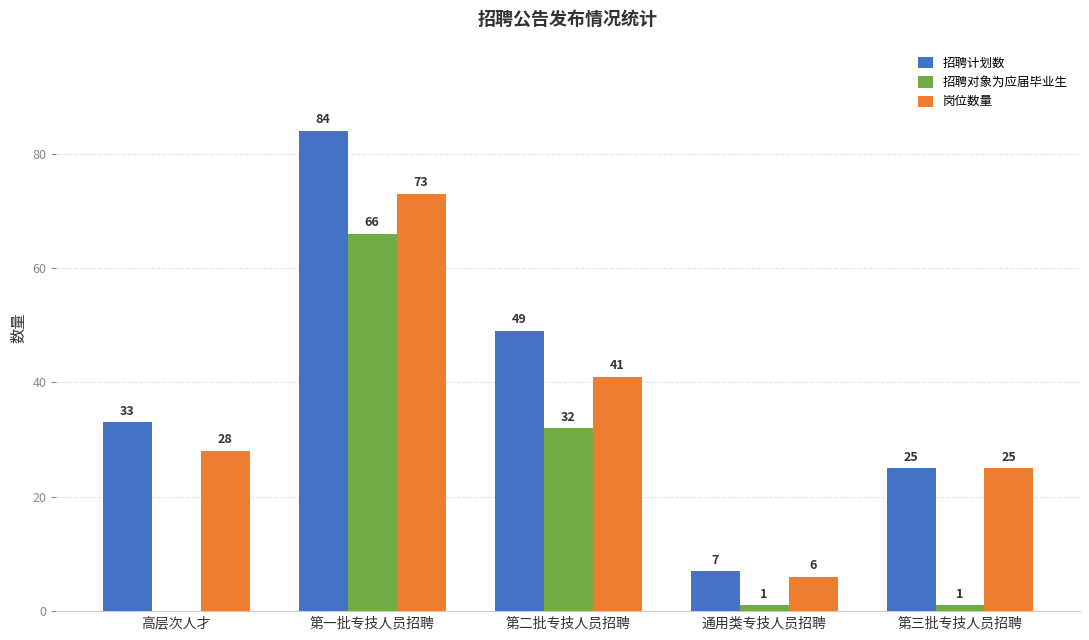

What is the maximum value for 岗位数量?

73